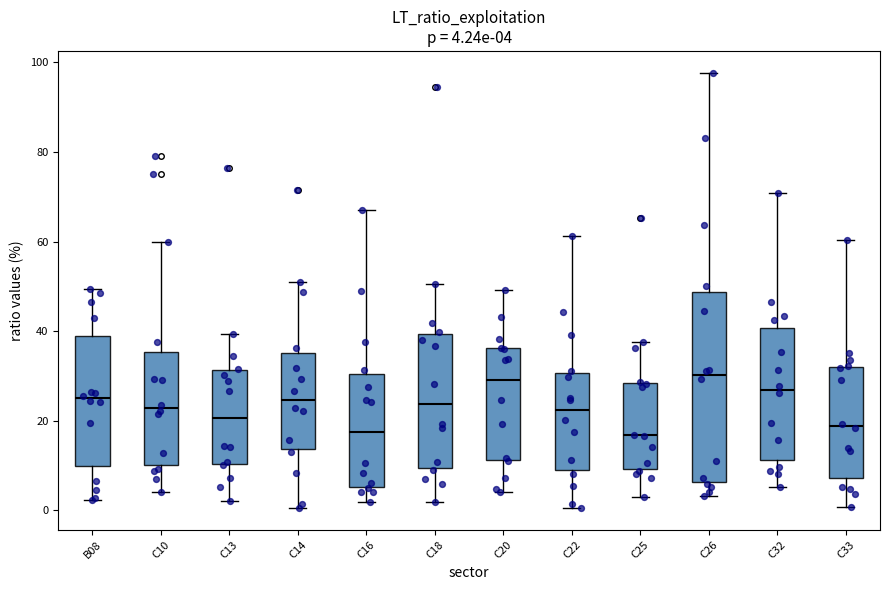

Which box is the tallest, from its lower edge to its upper edge?

C26